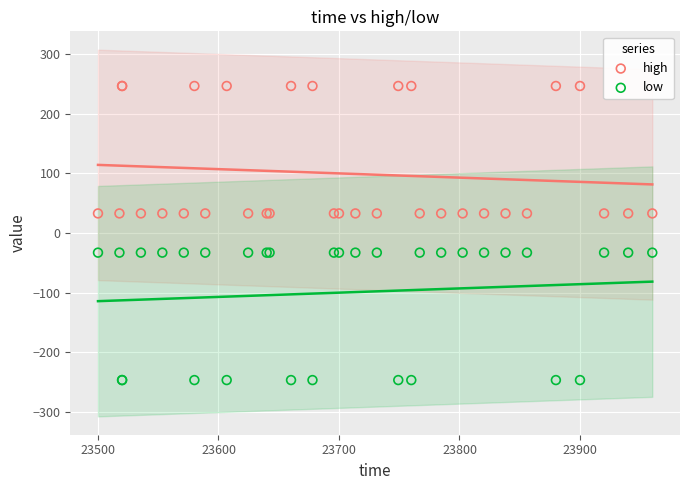

Which series contains the highest Y value?

high